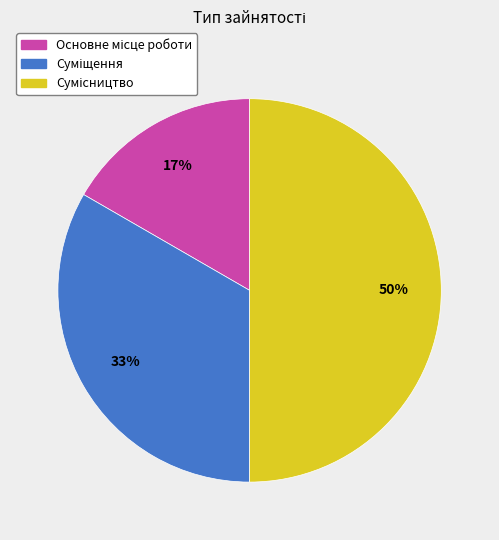

To the nearest percent, what is the difference between the largest and smallest slice percentages?

33%